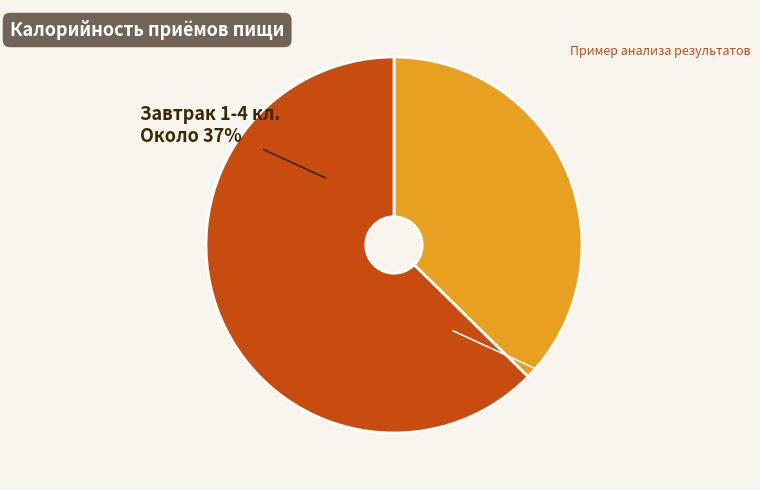

What is the change in value from Завтрак 1-4 кл. to Обед 1-4 кл.?

+360.5